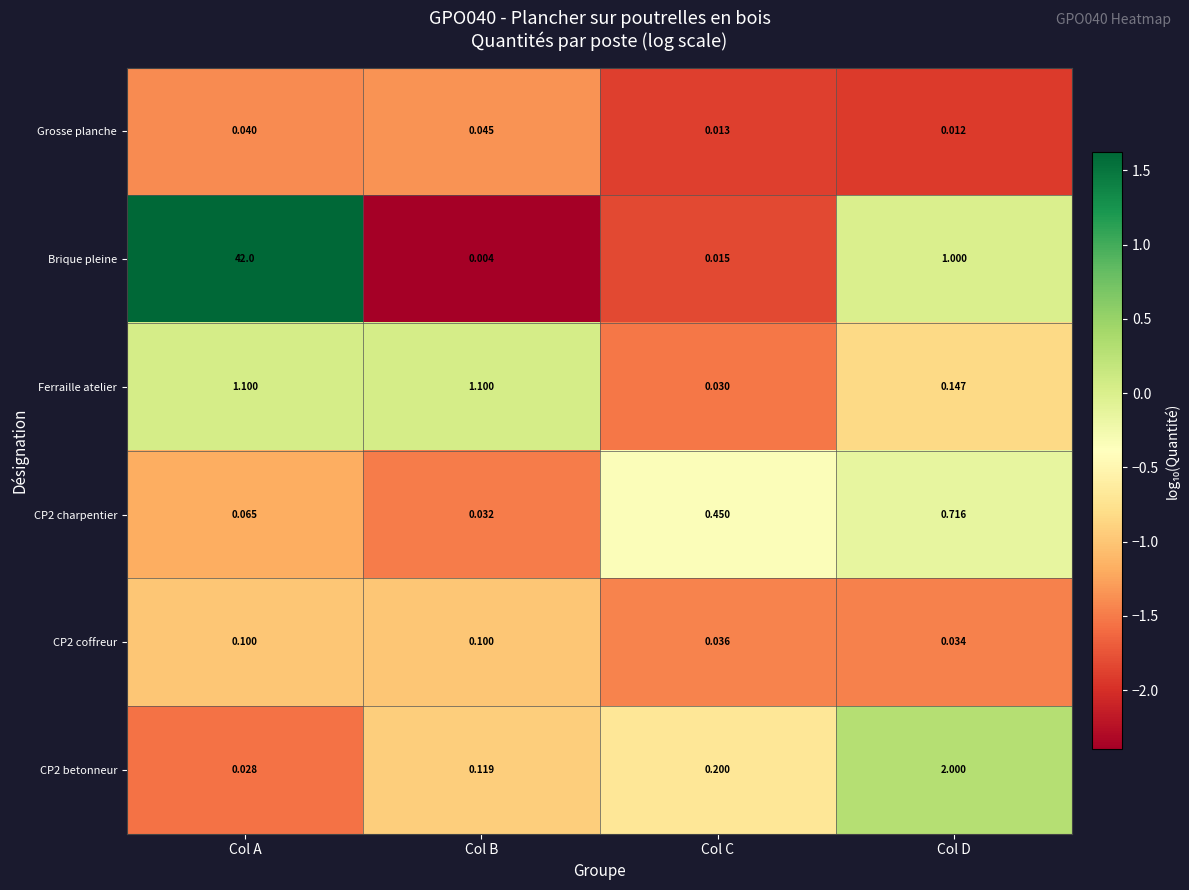

What is the spread (max minus min) of values at Col C?

0.4